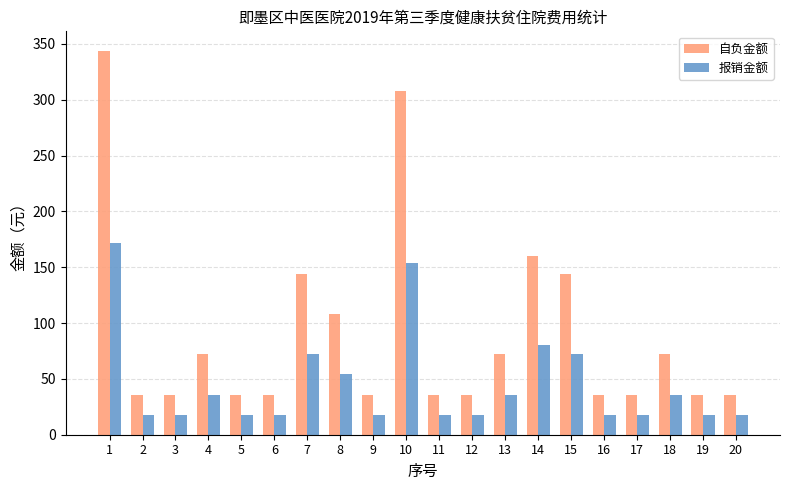

How many bars are there in each group?

2